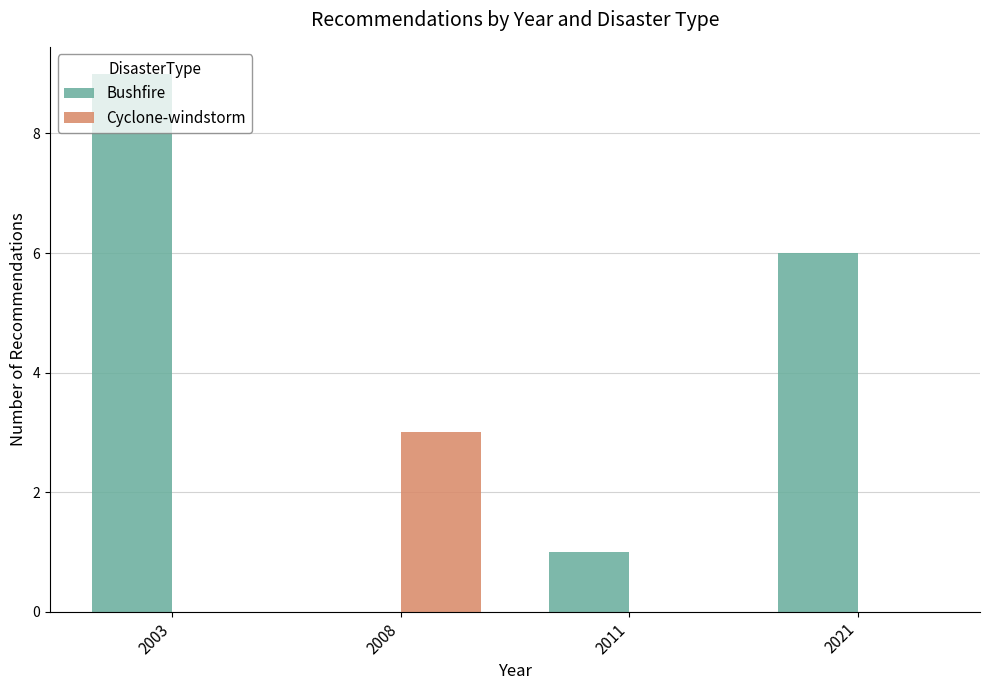

What is the sum of all Cyclone-windstorm values?

3